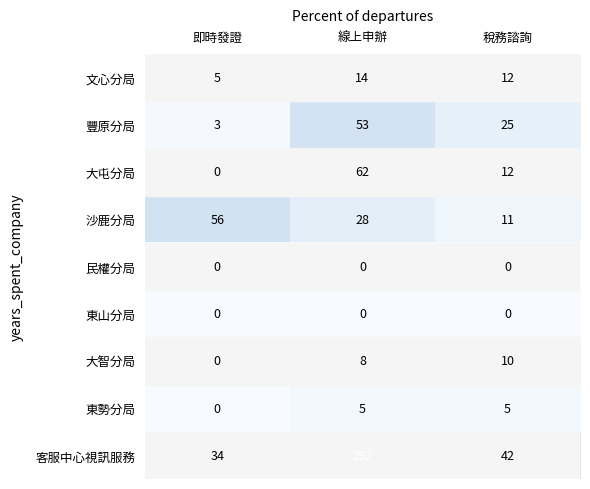

How many values in the 沙鹿分局 series are below 28?

1